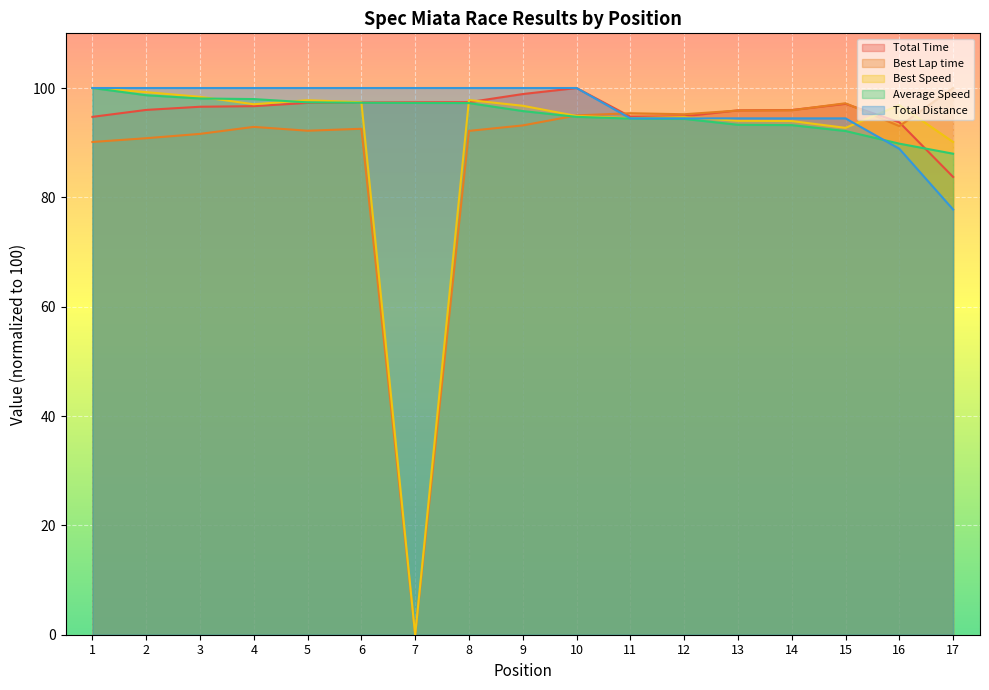

Reading right to left, transcribe all the data shown in this chart.

Total Time: 17=83.7	16=93.7	15=97.1	14=96.0	13=95.9	12=94.8	11=94.8	10=100.0	9=98.9	8=97.4	7=97.4	6=97.4	5=97.3	4=96.7	3=96.6	2=96.0	1=94.7
Best Lap time: 17=100.0	16=93.0	15=97.2	14=95.9	13=95.9	12=95.2	11=95.4	10=95.0	9=93.2	8=92.2	7=0.0	6=92.5	5=92.2	4=92.9	3=91.6	2=90.8	1=90.1
Best Speed: 17=90.1	16=96.9	15=92.7	14=94.0	13=94.0	12=94.7	11=94.5	10=94.9	9=96.8	8=97.8	7=0.0	6=97.4	5=97.8	4=97.0	3=98.4	2=99.2	1=100.0
Average Speed: 17=88.0	16=89.8	15=92.1	14=93.2	13=93.3	12=94.4	11=94.4	10=94.7	9=95.8	8=97.2	7=97.3	6=97.3	5=97.4	4=98.0	3=98.1	2=98.7	1=100.0
Total Distance: 17=77.8	16=88.9	15=94.4	14=94.4	13=94.4	12=94.4	11=94.4	10=100.0	9=100.0	8=100.0	7=100.0	6=100.0	5=100.0	4=100.0	3=100.0	2=100.0	1=100.0